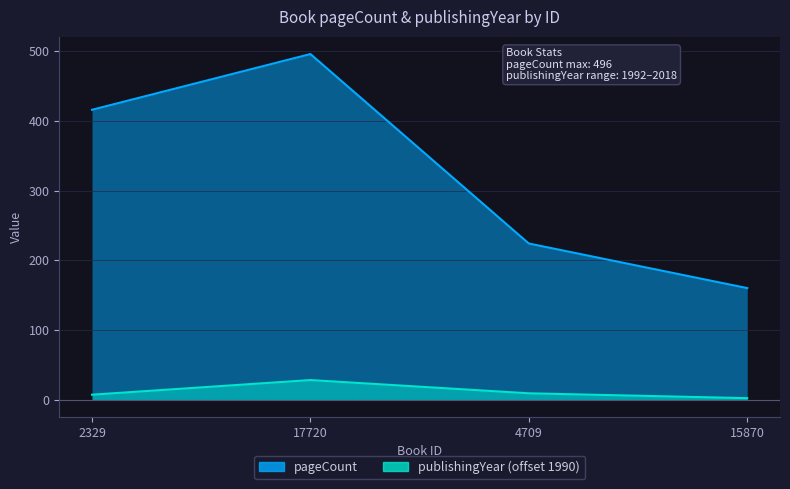

Between 15870 and 2329, which is larger?

2329